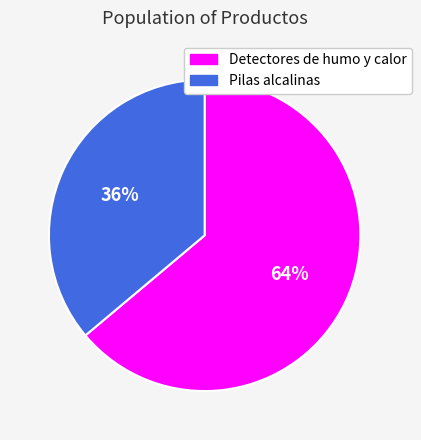

The Pilas alcalinas slice represents 47% of the pie. True or false?

False